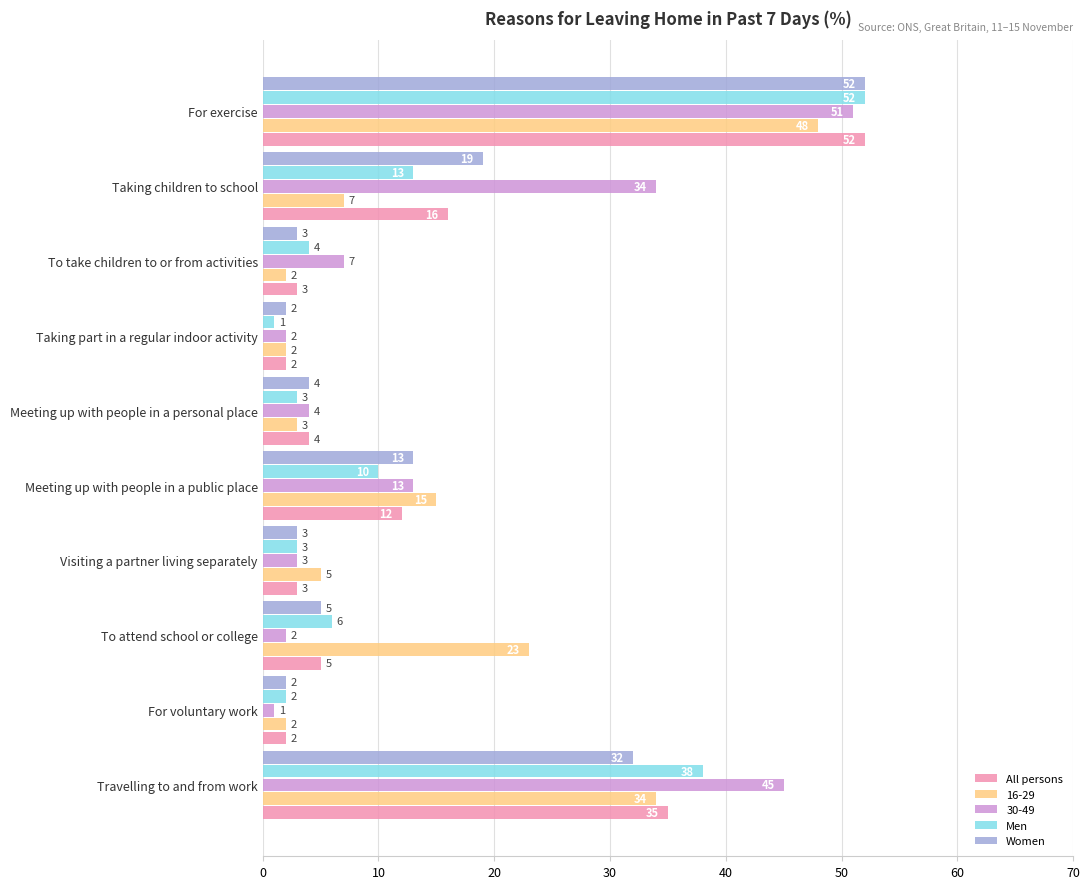

What is the maximum value shown in the chart?

52